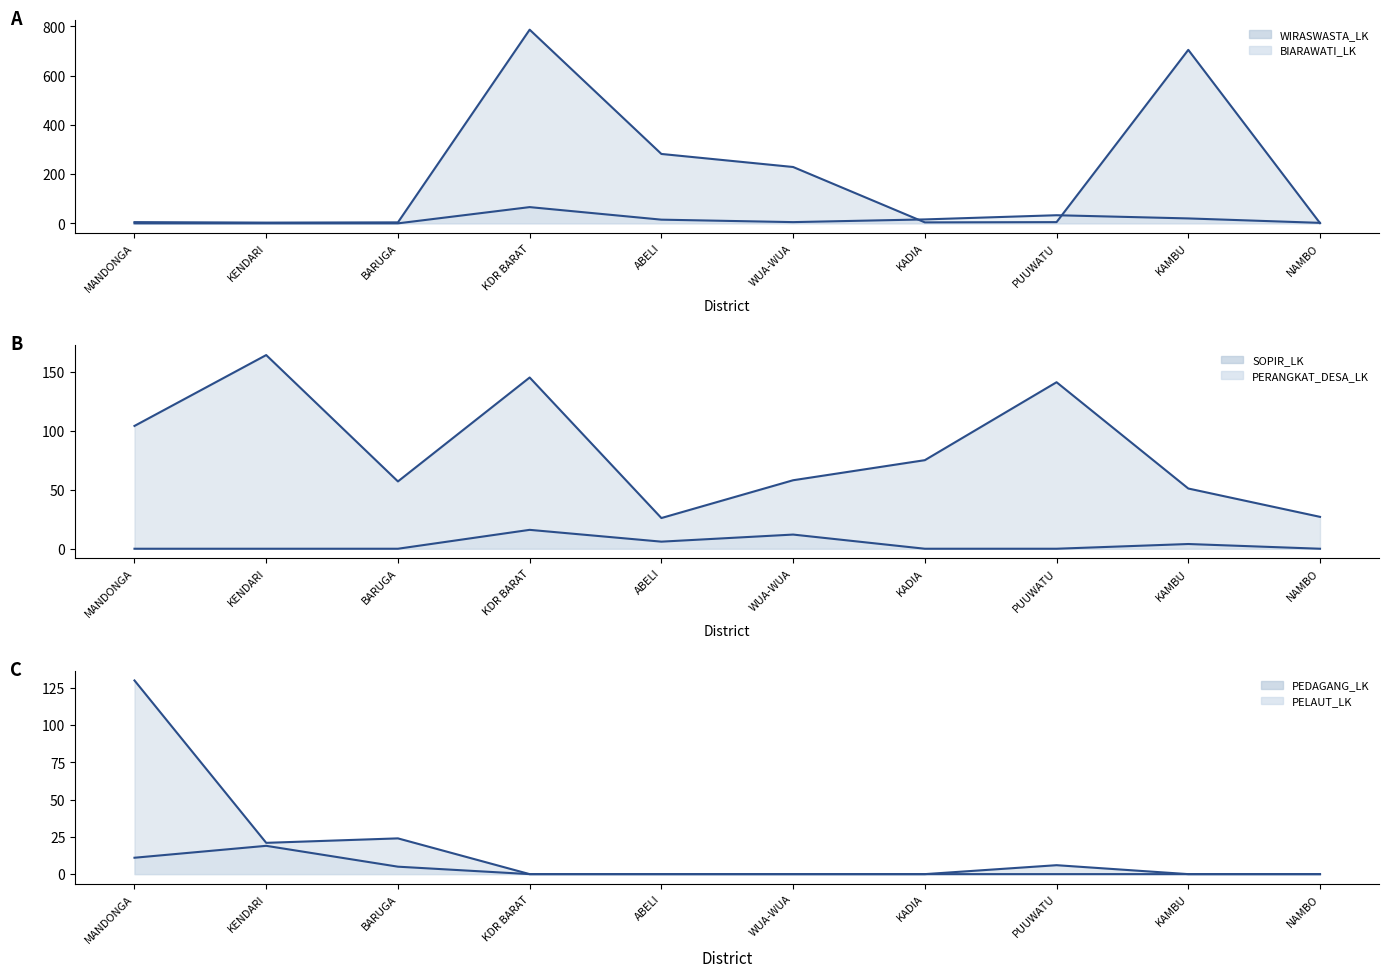

What is the sum of all WIRASWASTA_LK_line values?

2025